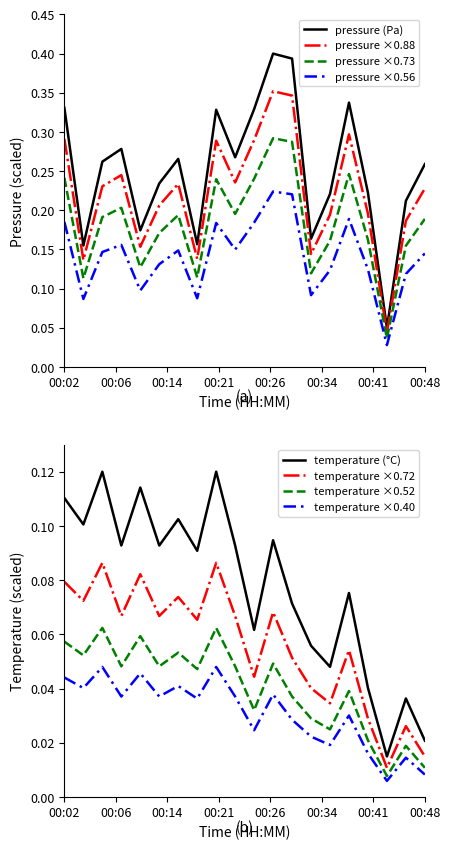

What is the difference between the second highest and minimum values in the pressure series?

0.3